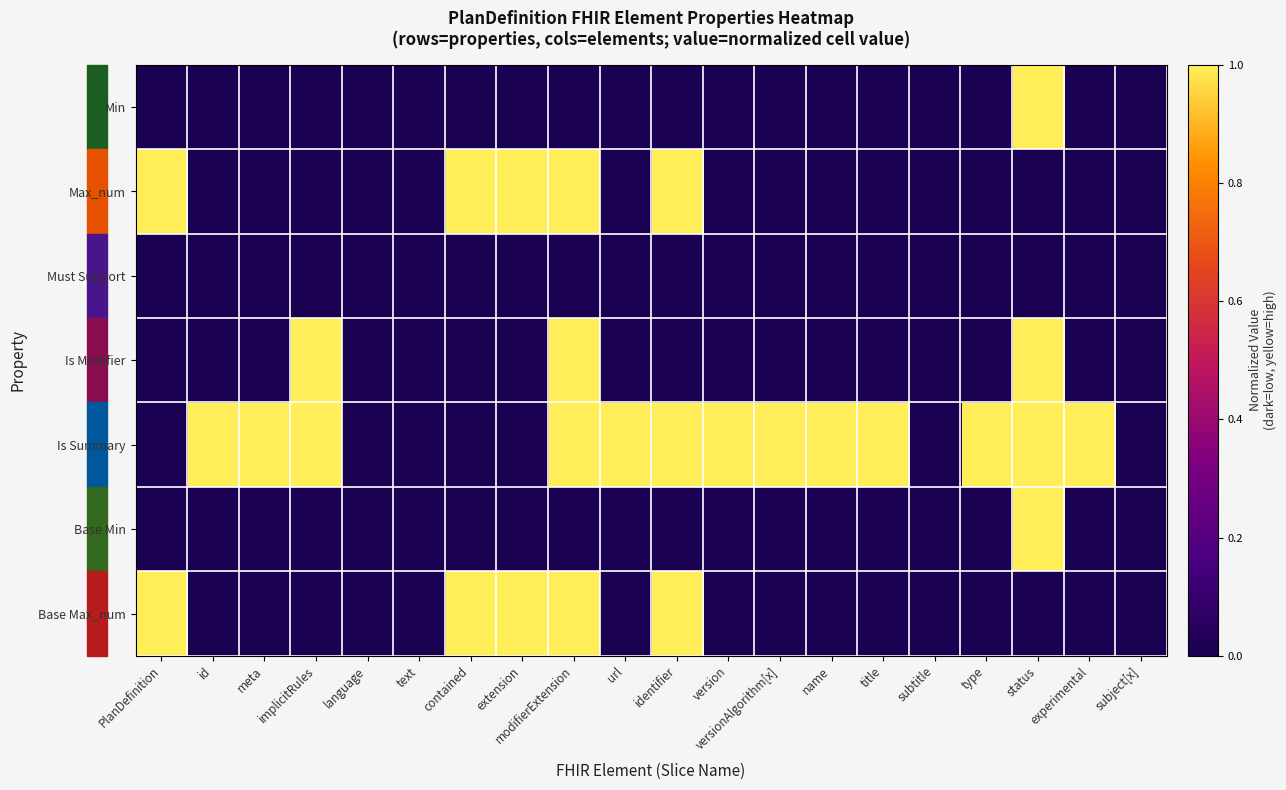

At which category is the sum across all series the highest?

modifierExtension